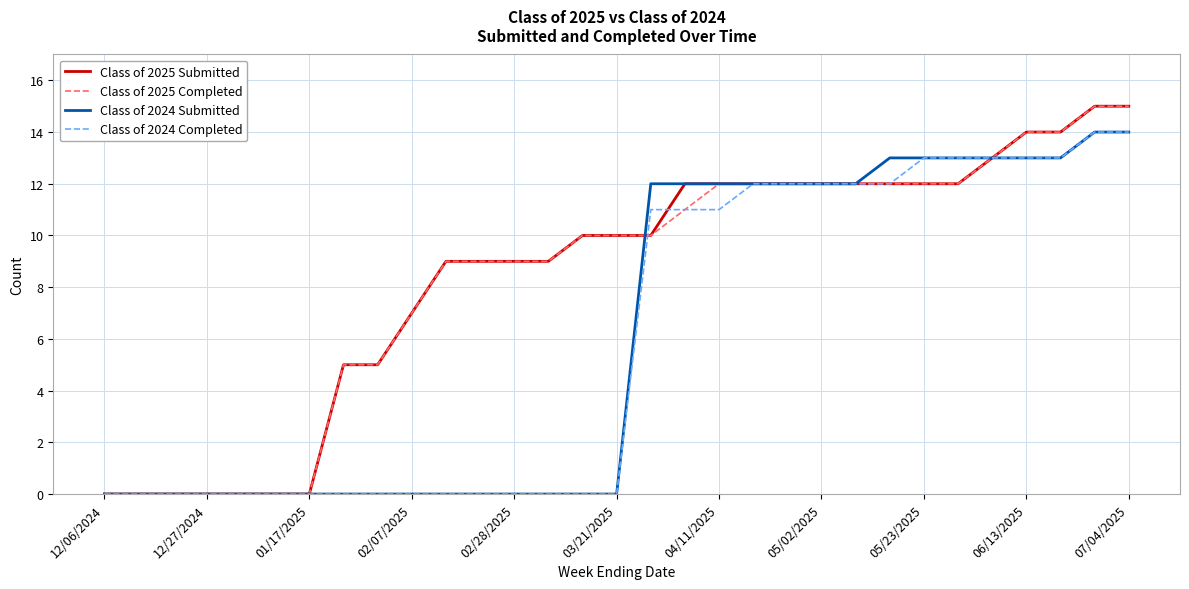

How many lines are shown in the chart?

4